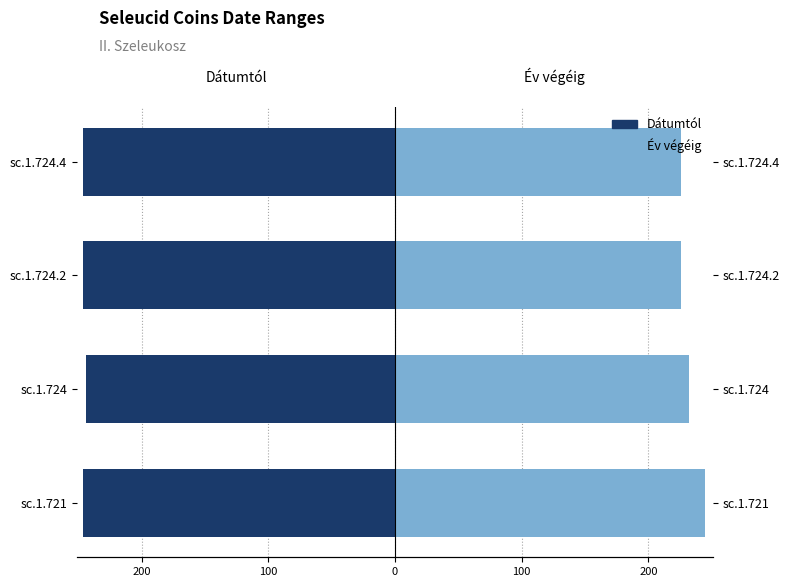

Between 200 and 0, which is larger?

200